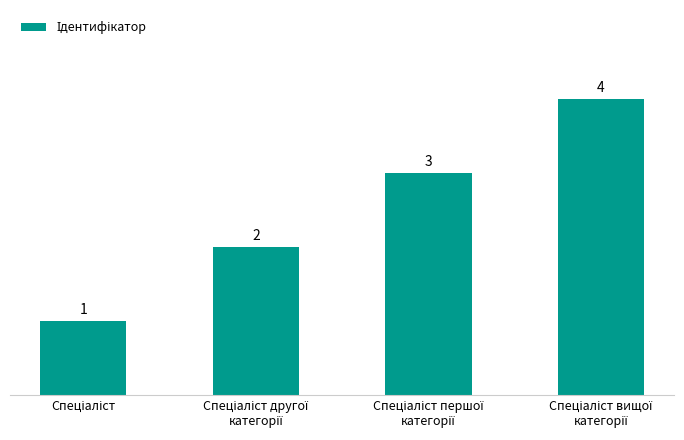

What is the difference between the second highest and second lowest values?

1